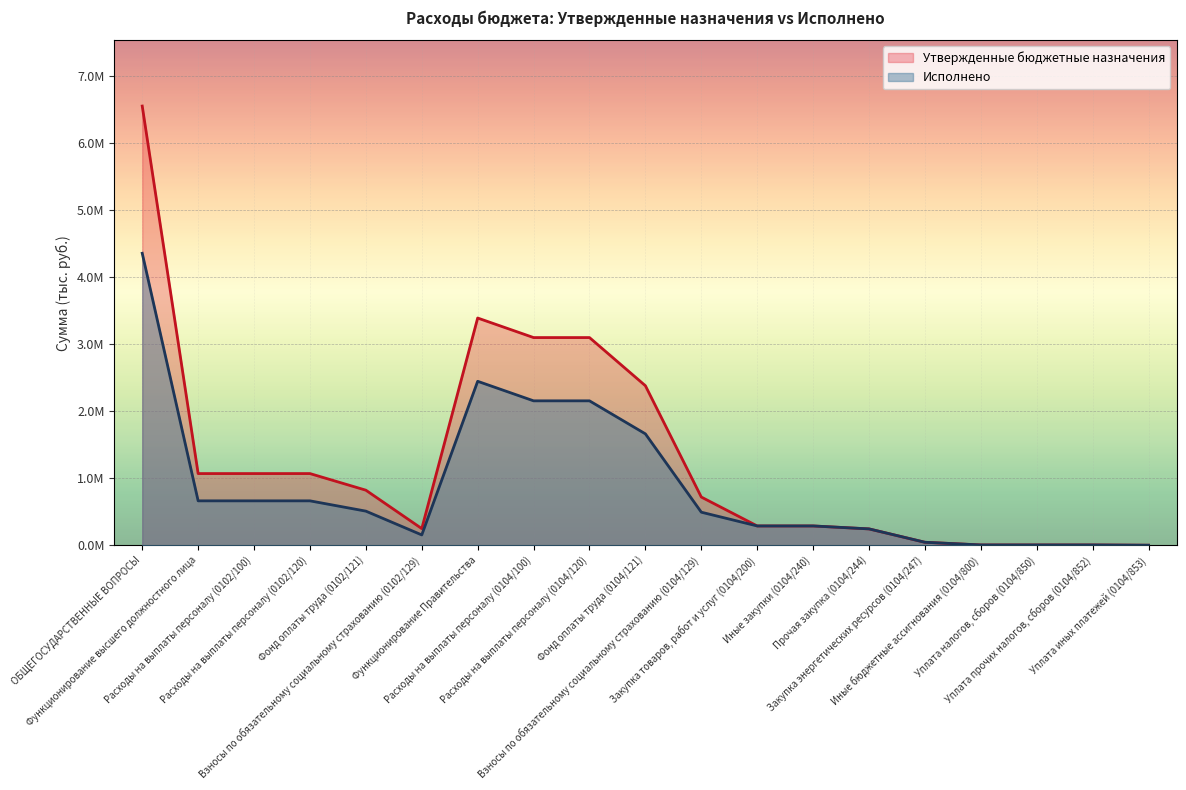

Which label corresponds to the smallest value in the chart?

Уплата иных платежей (0104/853)